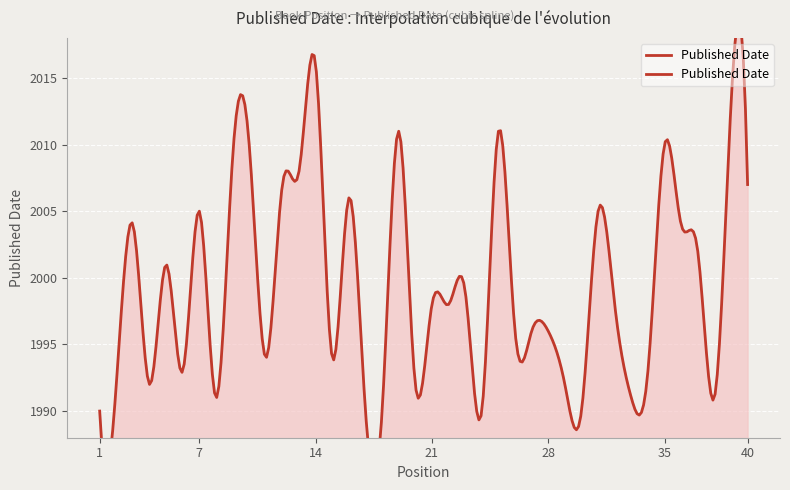

What is the change in value from 15 to 35?

+16